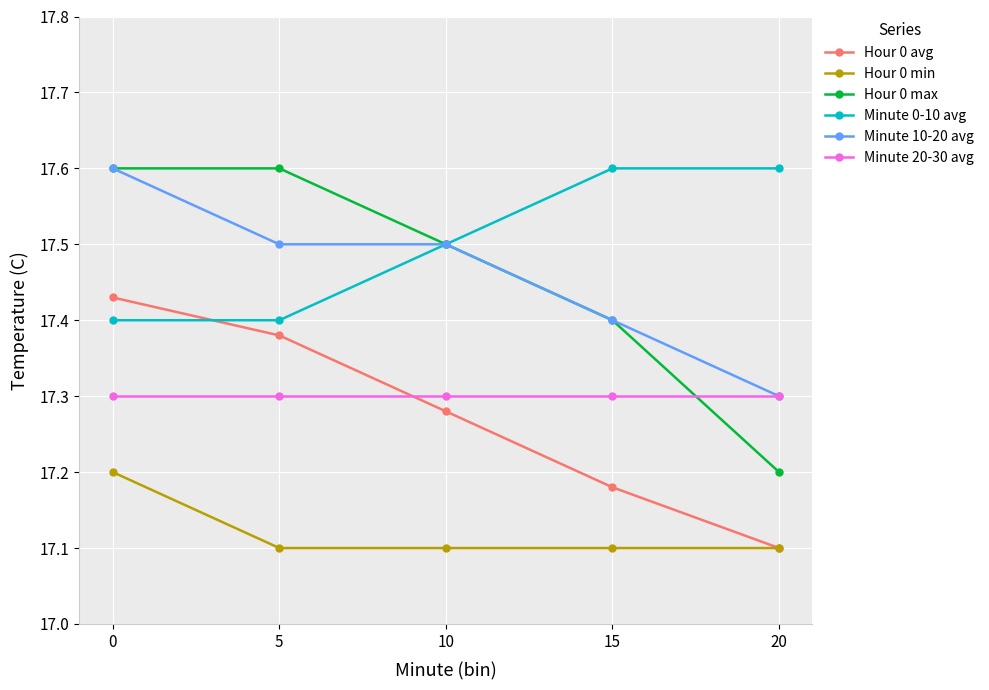

At which label does Hour 0 avg reach its minimum?

20